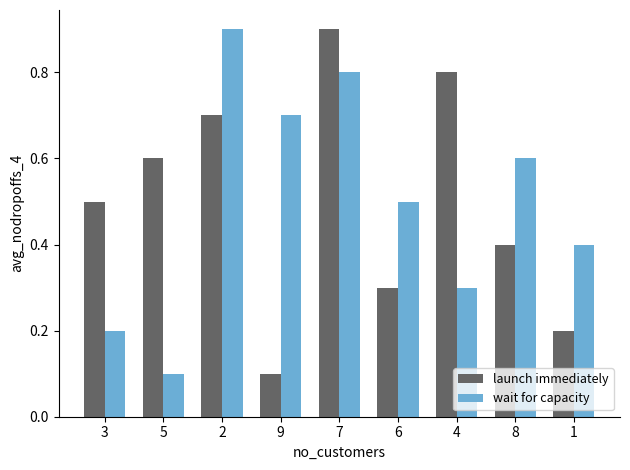

At 9, list the series in order from smallest to largest.

launch immediately, wait for capacity